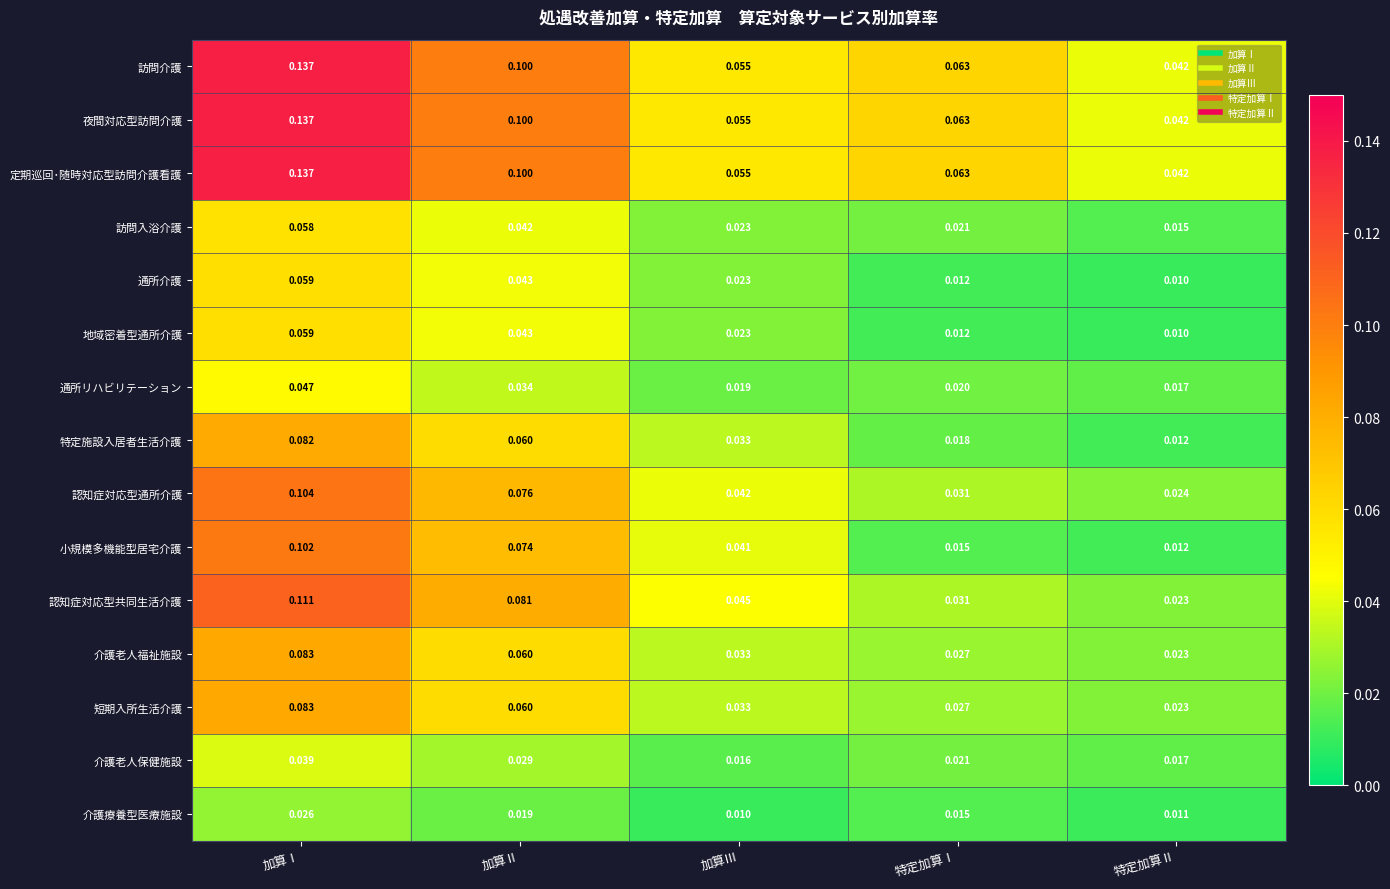

What is the greatest value displayed?

0.1